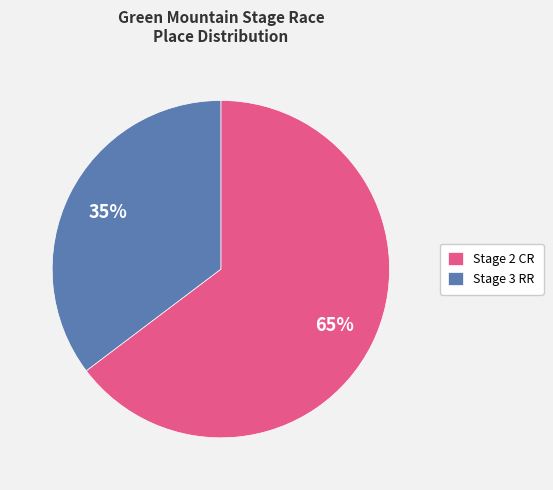

Between Stage 3 RR and Stage 2 CR, which is larger?

Stage 2 CR